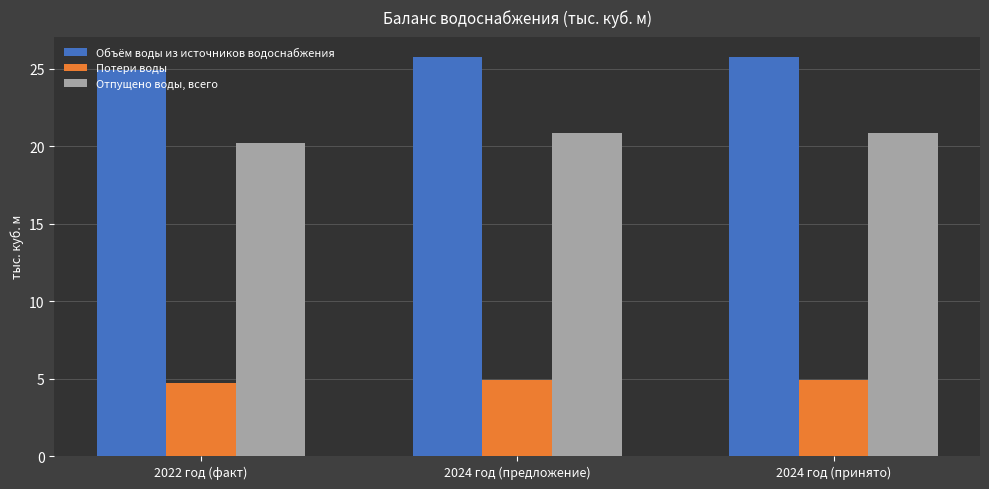

At which label does Отпущено воды, всего reach its minimum?

2022 год (факт)